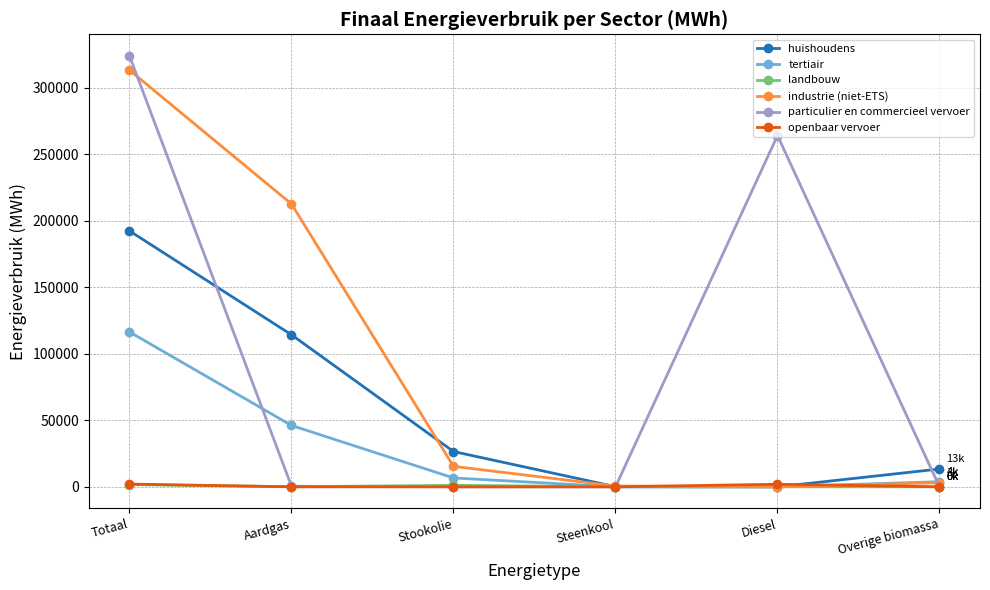

What is the maximum value shown in the chart?

323828.9